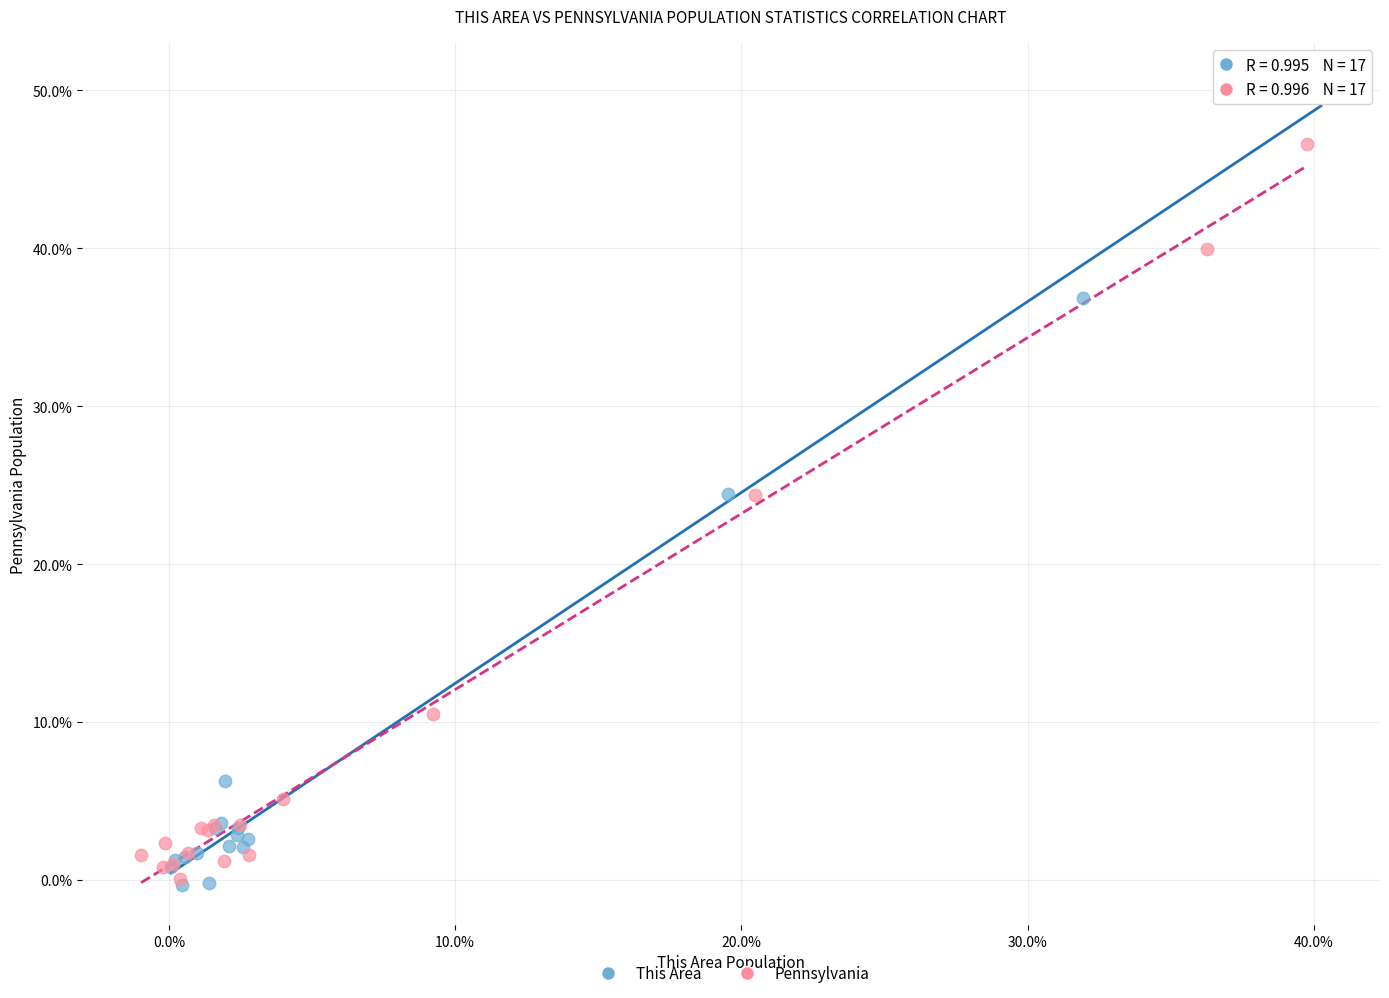

Which series has the widest spread of Y values?

This Area